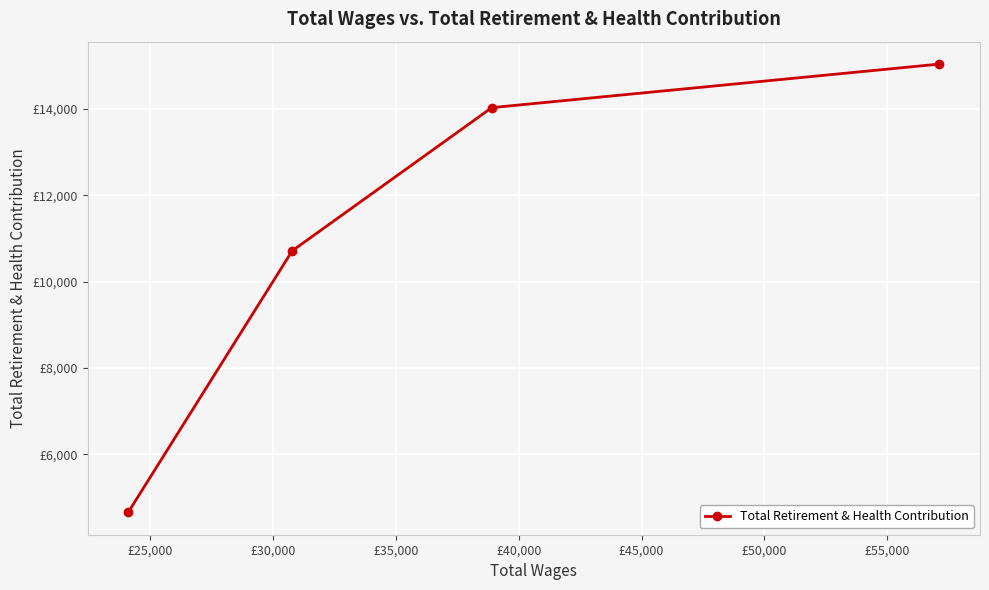

The chart shows a value of 10714 at £30,000. True or false?

True